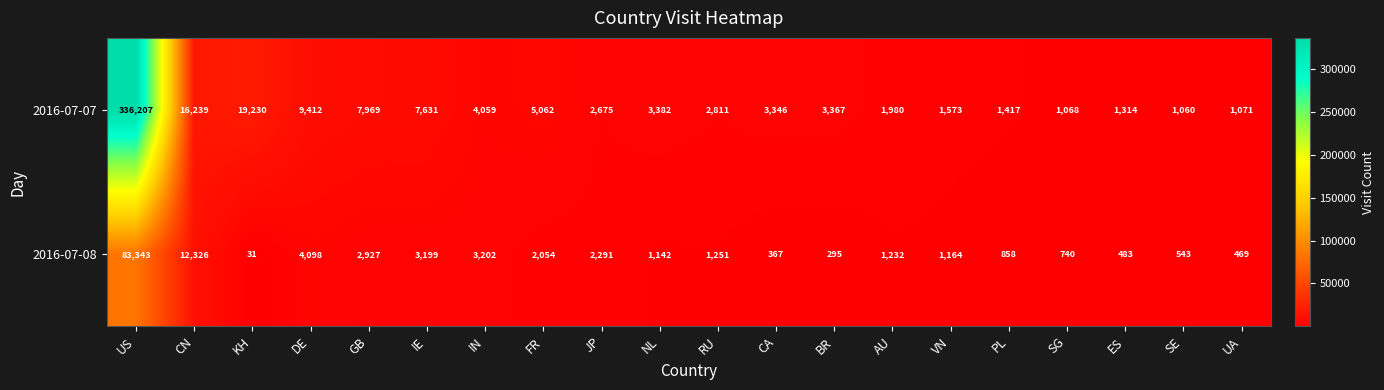

At which category is the sum across all series the highest?

US